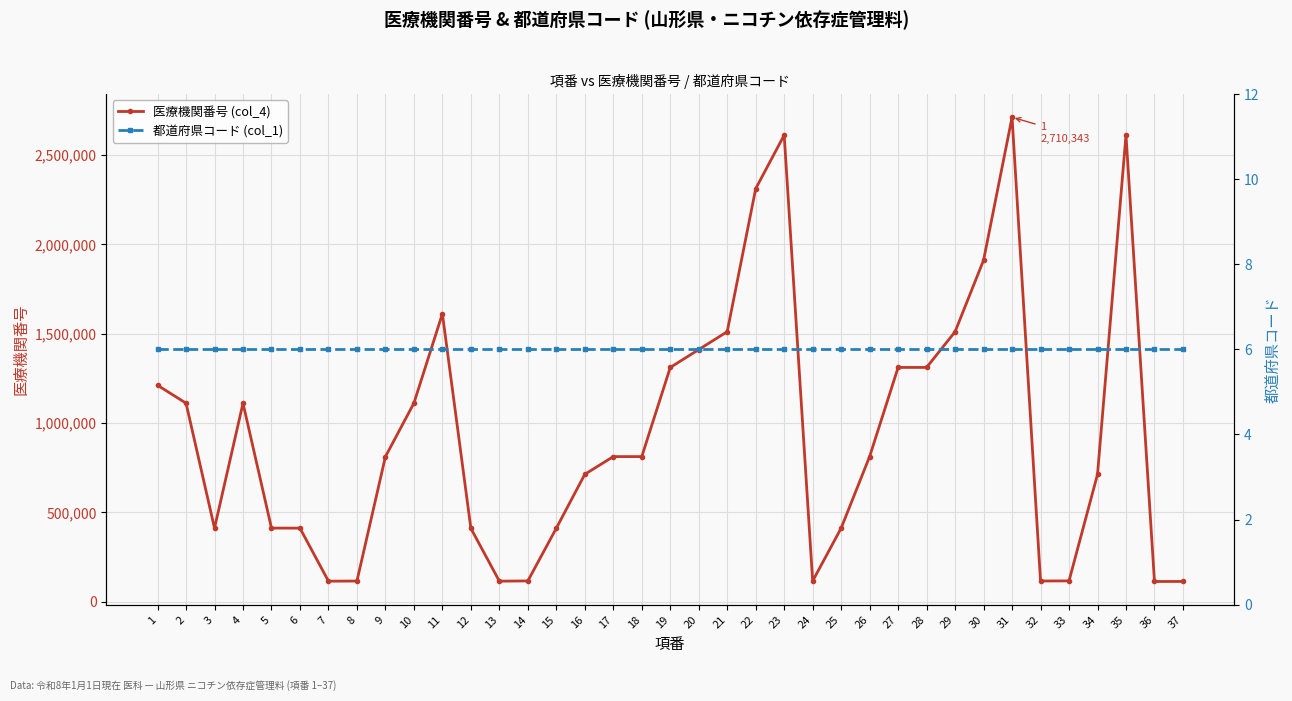

What are all the series names shown in the legend?

医療機関番号 (col_4), 都道府県コード (col_1)